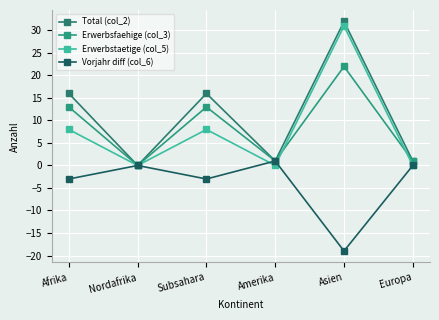

Is the value of Total (col_2) at Nordafrika greater than the value of Erwerbsfaehige (col_3) at Subsahara?

No